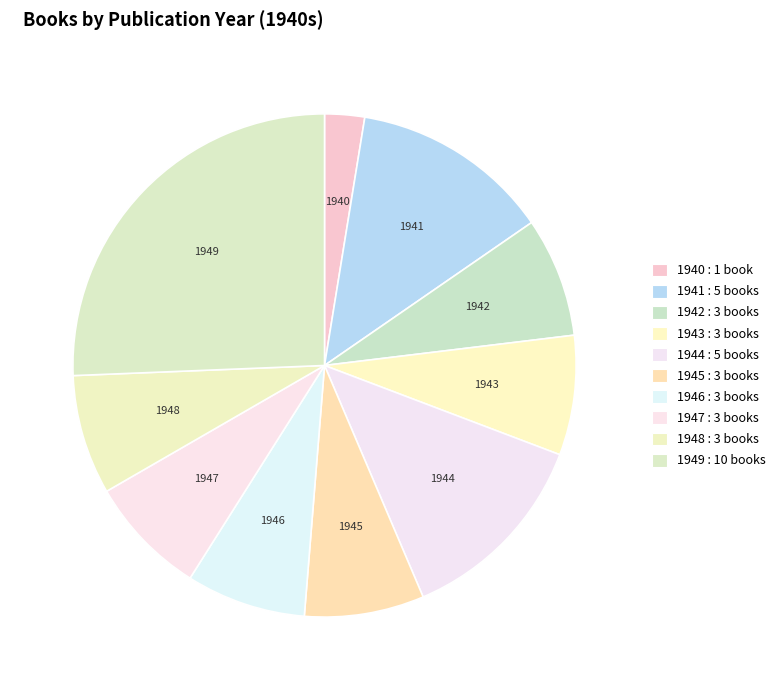

Is there any slice that represents more than half of the pie?

No